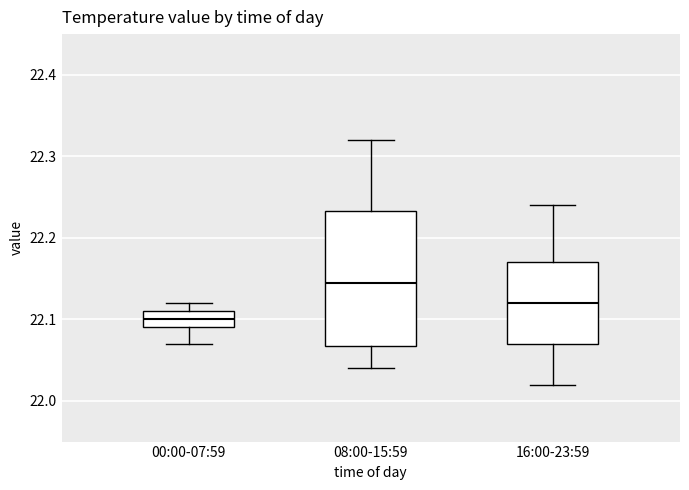

Reading left to right, read every box against the y-axis: the position of its median line, the range the box covers, and the ends of its whiskers. The values are not printed on the chart, so give them approximately, as read against the axis.

00:00-07:59: median 22.10, box 22.09 to 22.11, whiskers 22.07 to 22.12
08:00-15:59: median 22.15, box 22.07 to 22.23, whiskers 22.04 to 22.32
16:00-23:59: median 22.12, box 22.07 to 22.17, whiskers 22.02 to 22.24